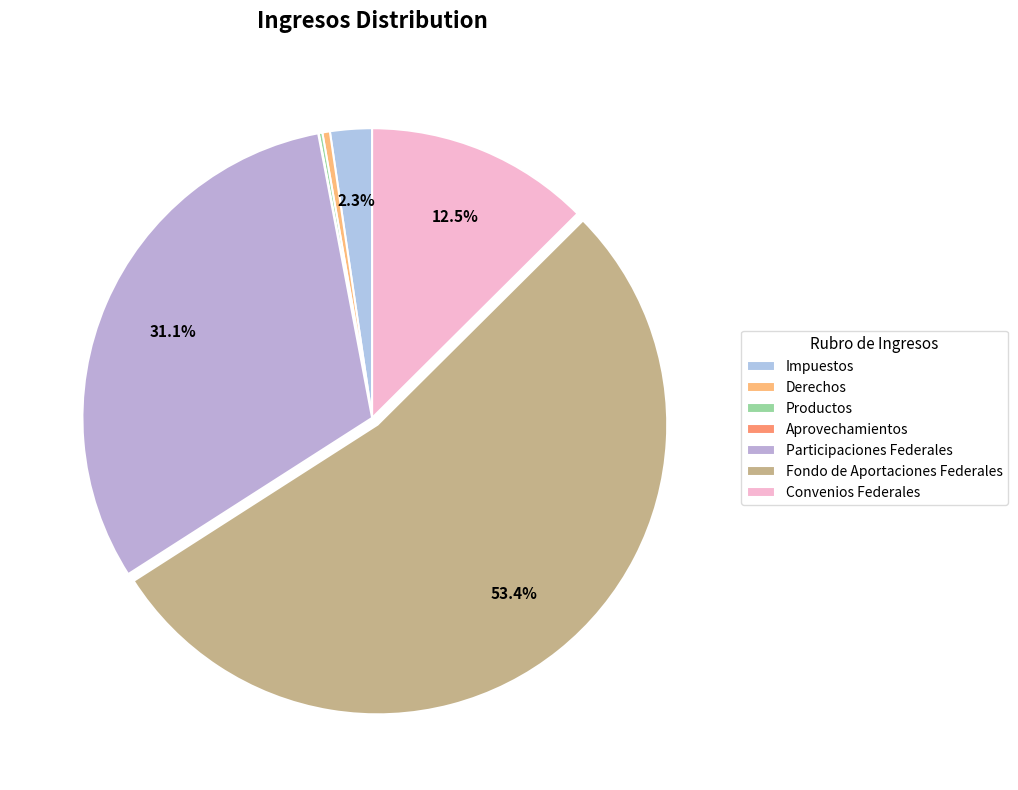

What percentage is the Impuestos slice, to the nearest percent?

2%